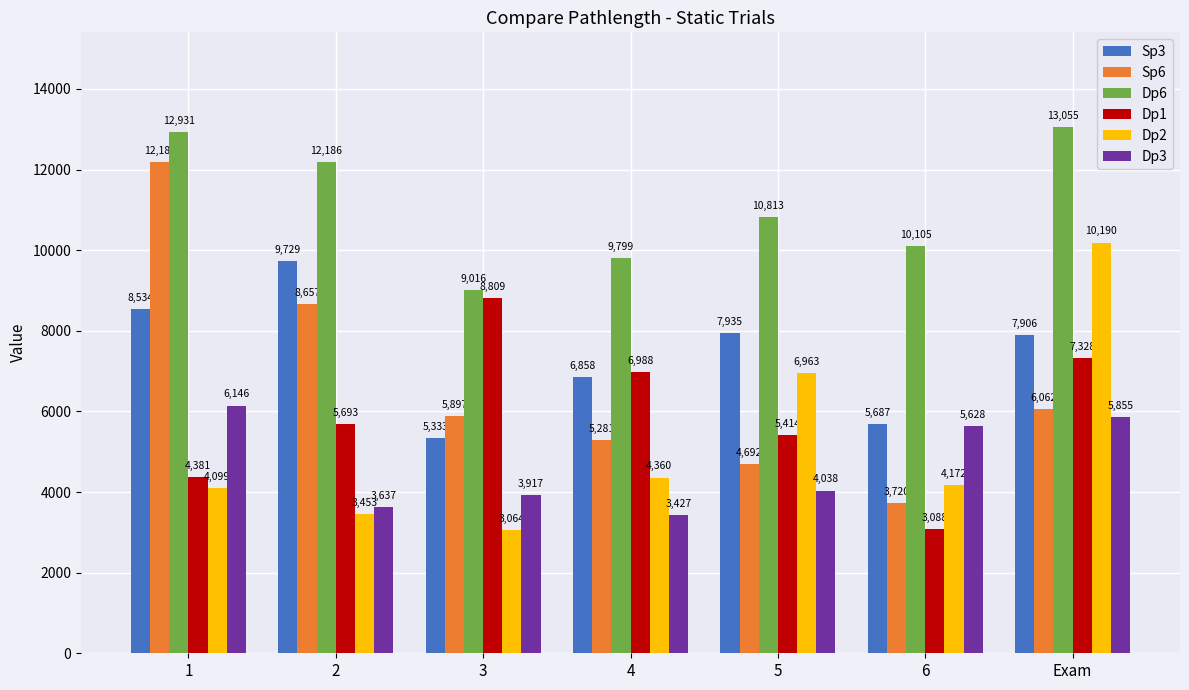

What is the maximum value shown in the chart?

13055